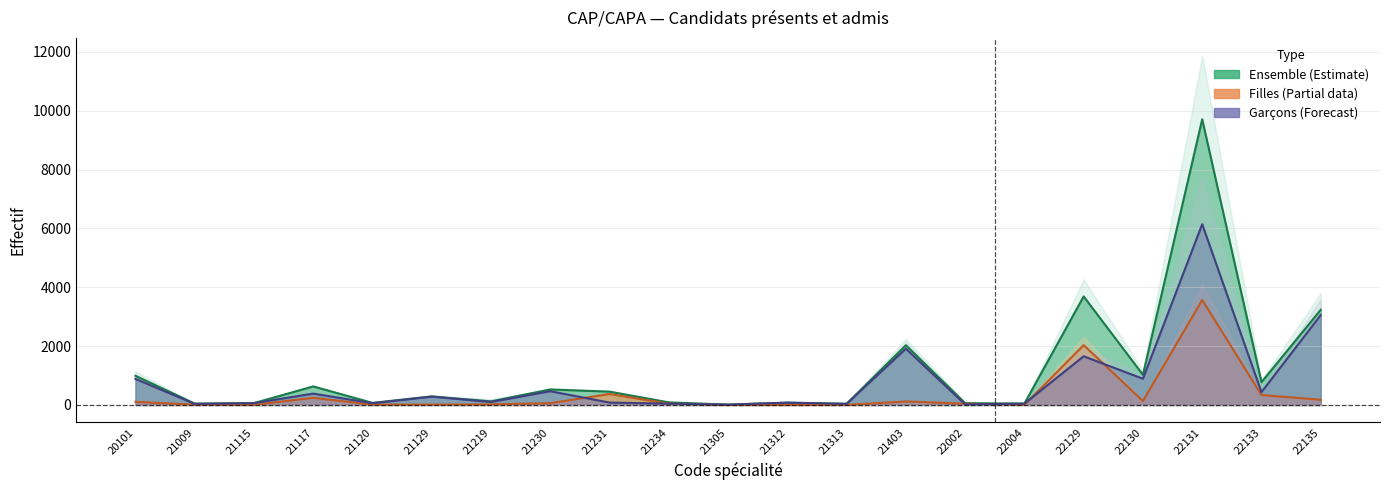

How many data points in Admis (Filles) line are above 43?

10